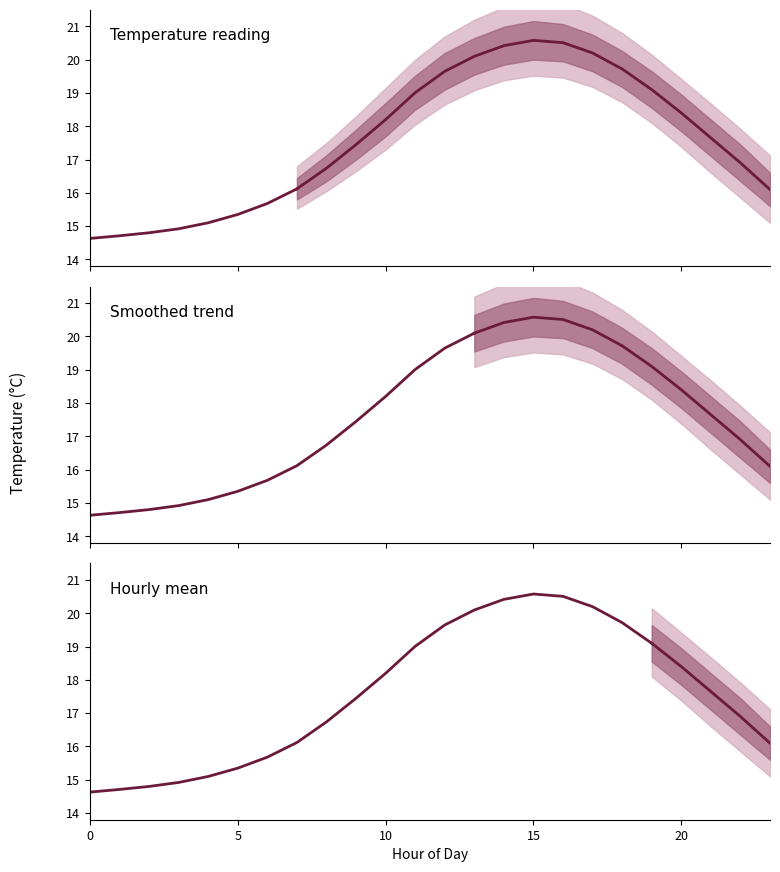

What is the difference between the lower_outer values at 3 and 1?

0.2